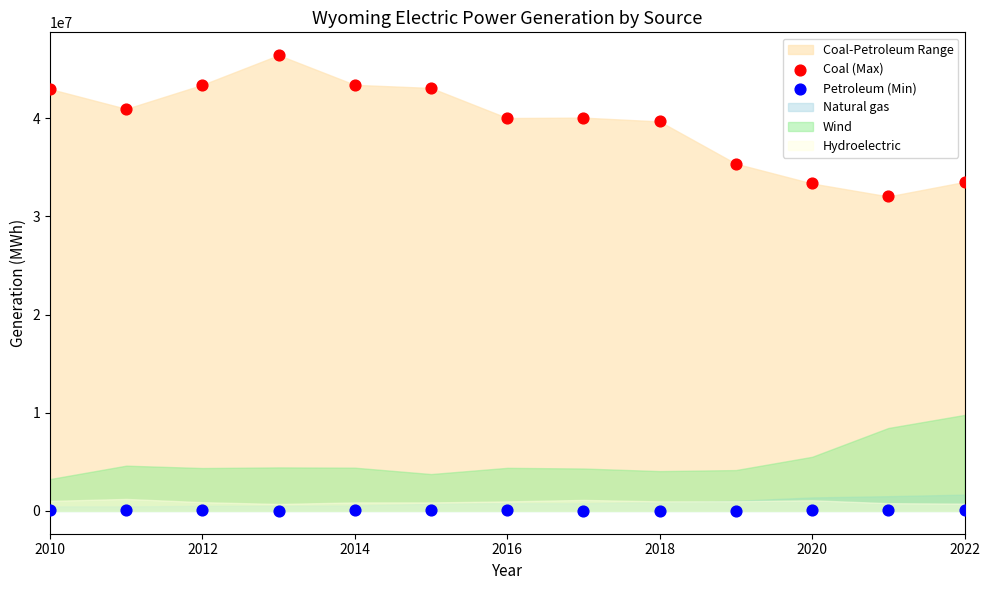

Which series contains the lowest Y value?

Petroleum (Min)